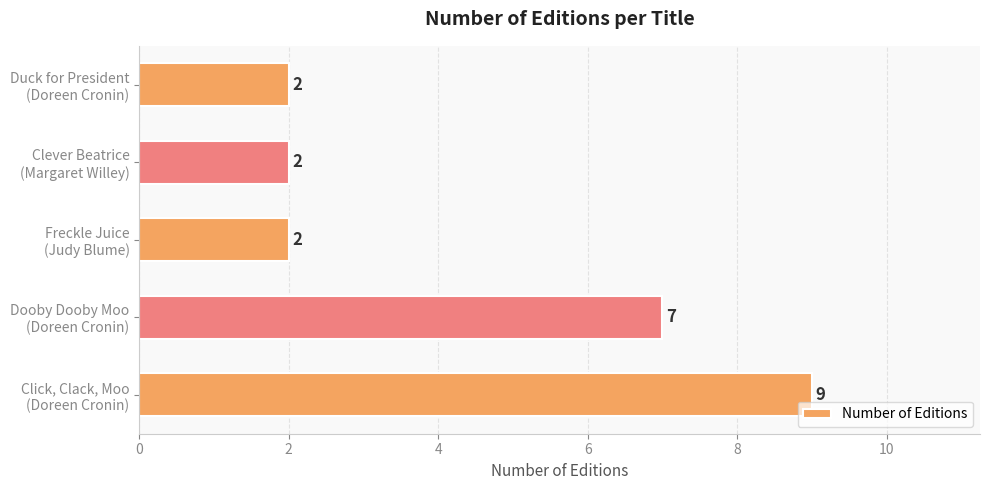

Count the values in the range 2 to 7.

4